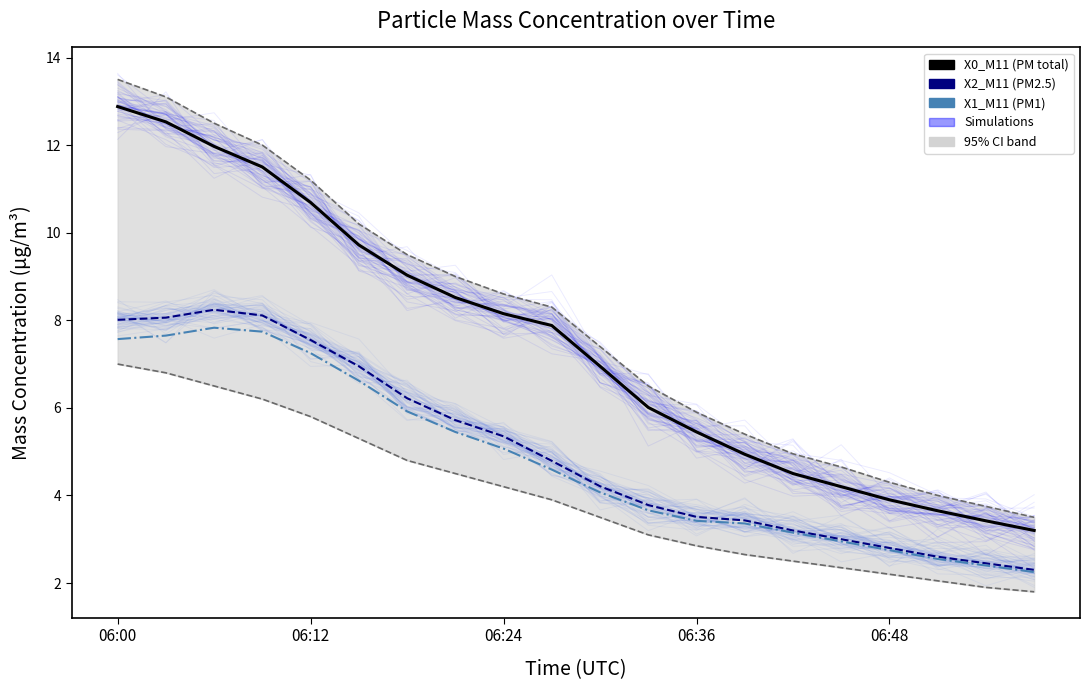

Rank the series at 06:12 from highest to lowest value.

X0_M11, X2_M11, X1_M11